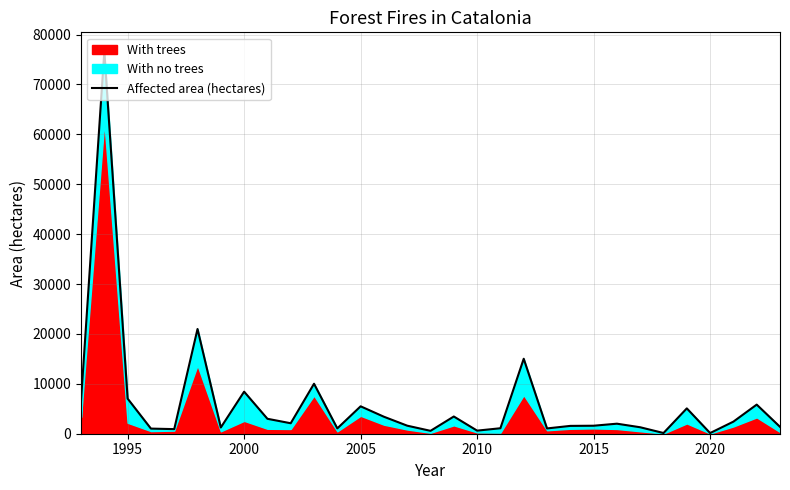

What is the smallest value displayed?

132.4